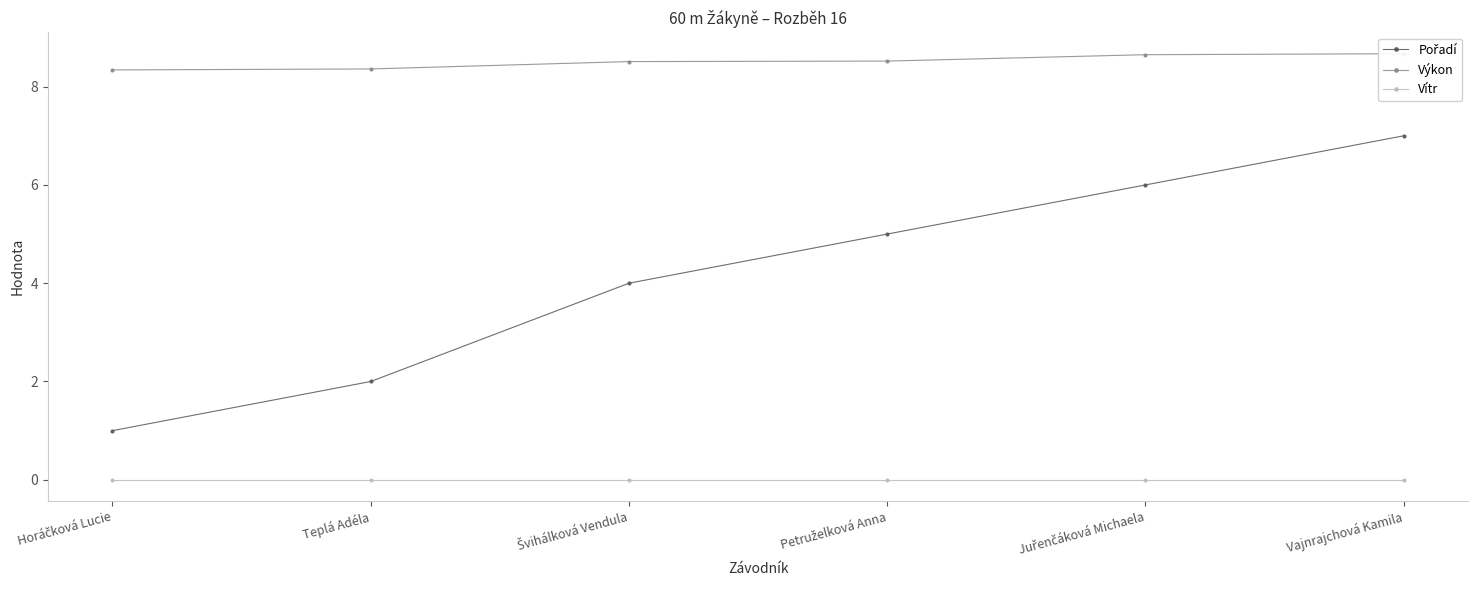

Reading left to right, what are all the values shown in this chart?

Pořadí: 1.0	2.0	4.0	5.0	6.0	7.0
Výkon: 8.3	8.4	8.5	8.5	8.7	8.7
Vítr: 0.0	0.0	0.0	0.0	0.0	0.0